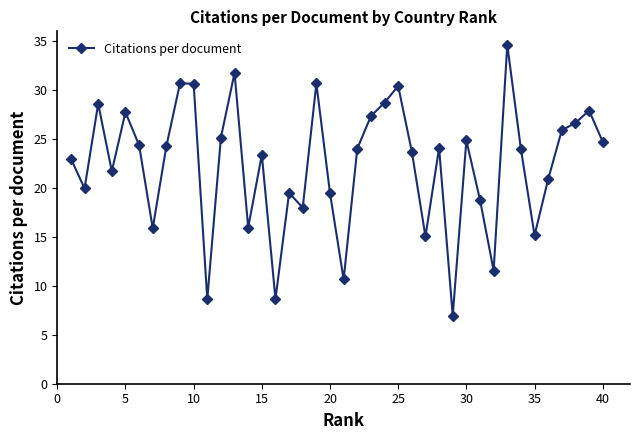

What is the value of the 11th point from the left?

8.6